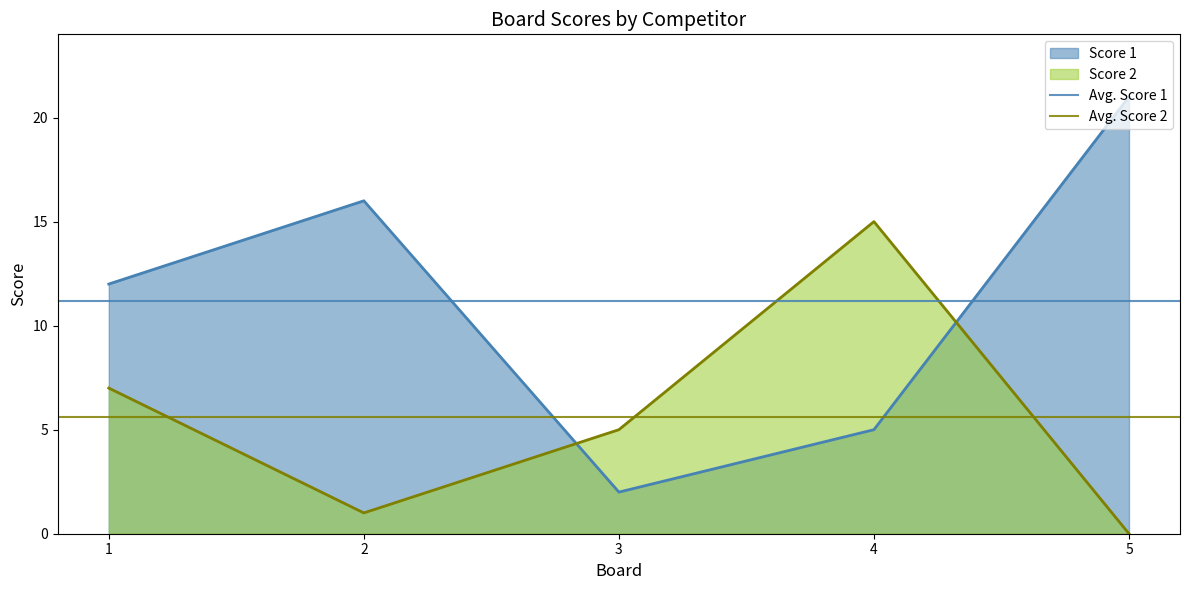

Does the chart have visible grid lines?

No